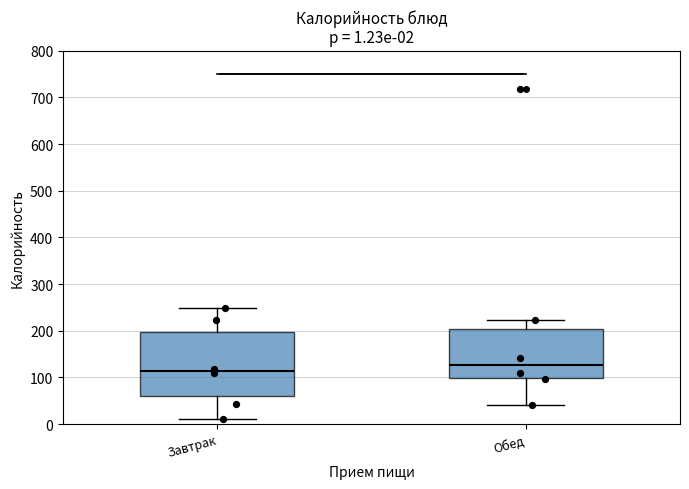

Which box is the tallest, from its lower edge to its upper edge?

Завтрак